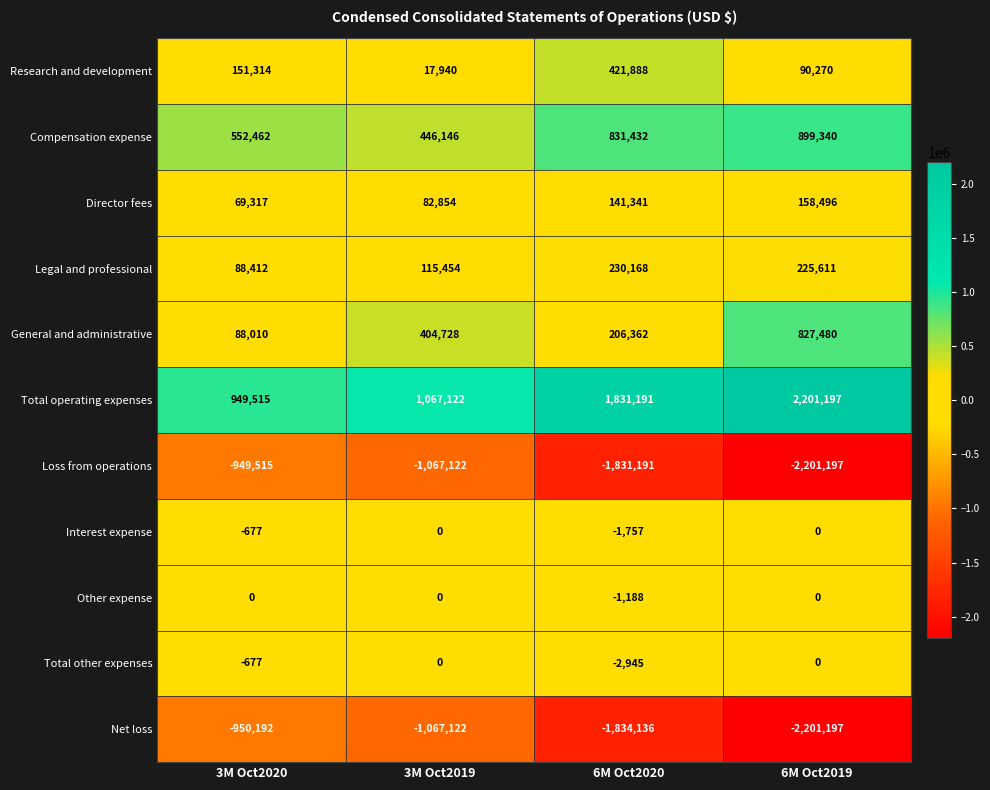

How many distinct data groups are displayed?

11